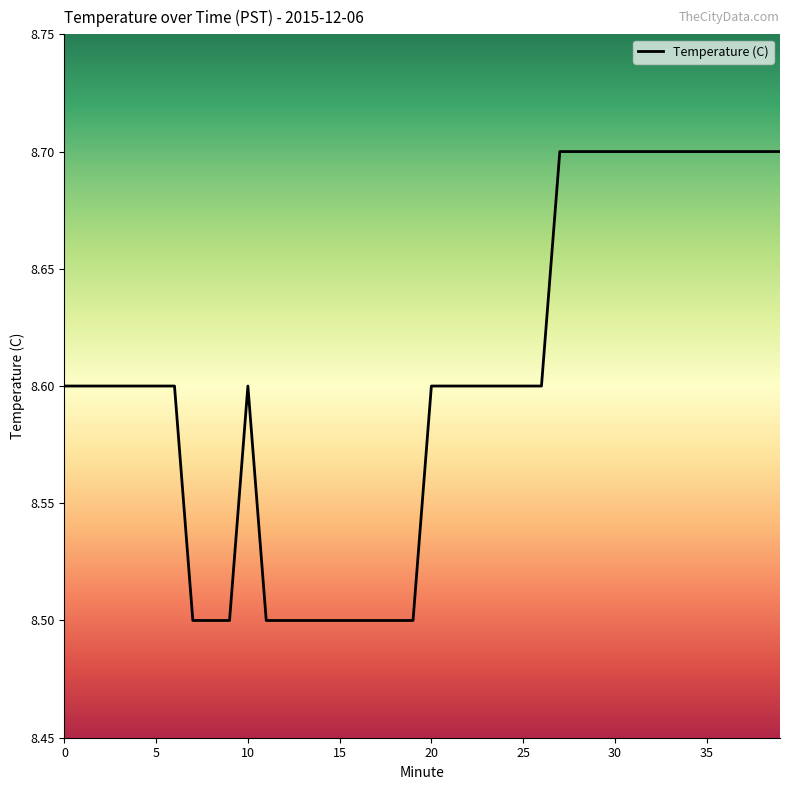

What is the greatest value displayed?

8.7